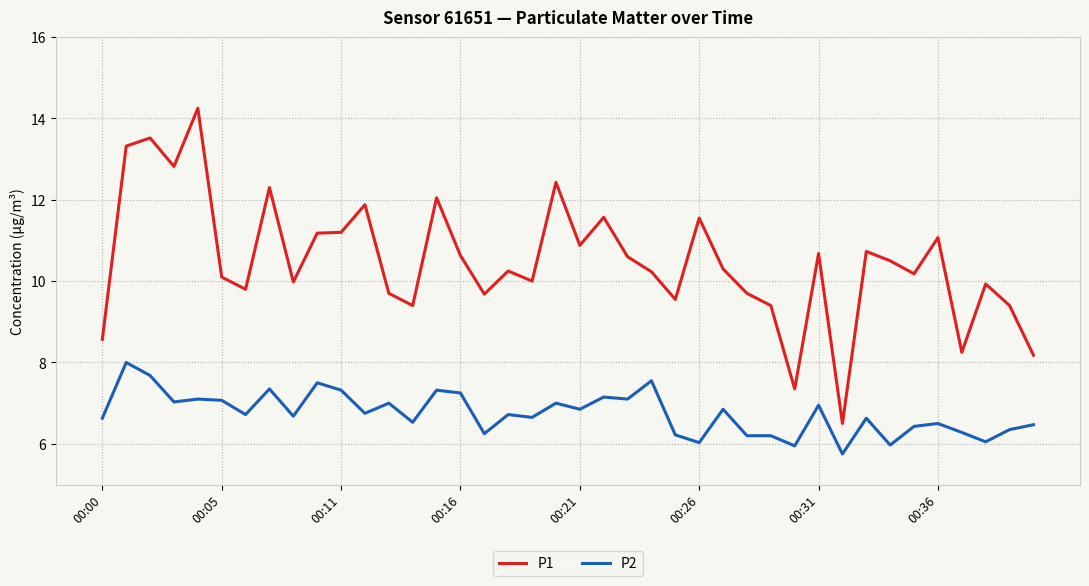

What is the lowest value of the P2 series?

5.8